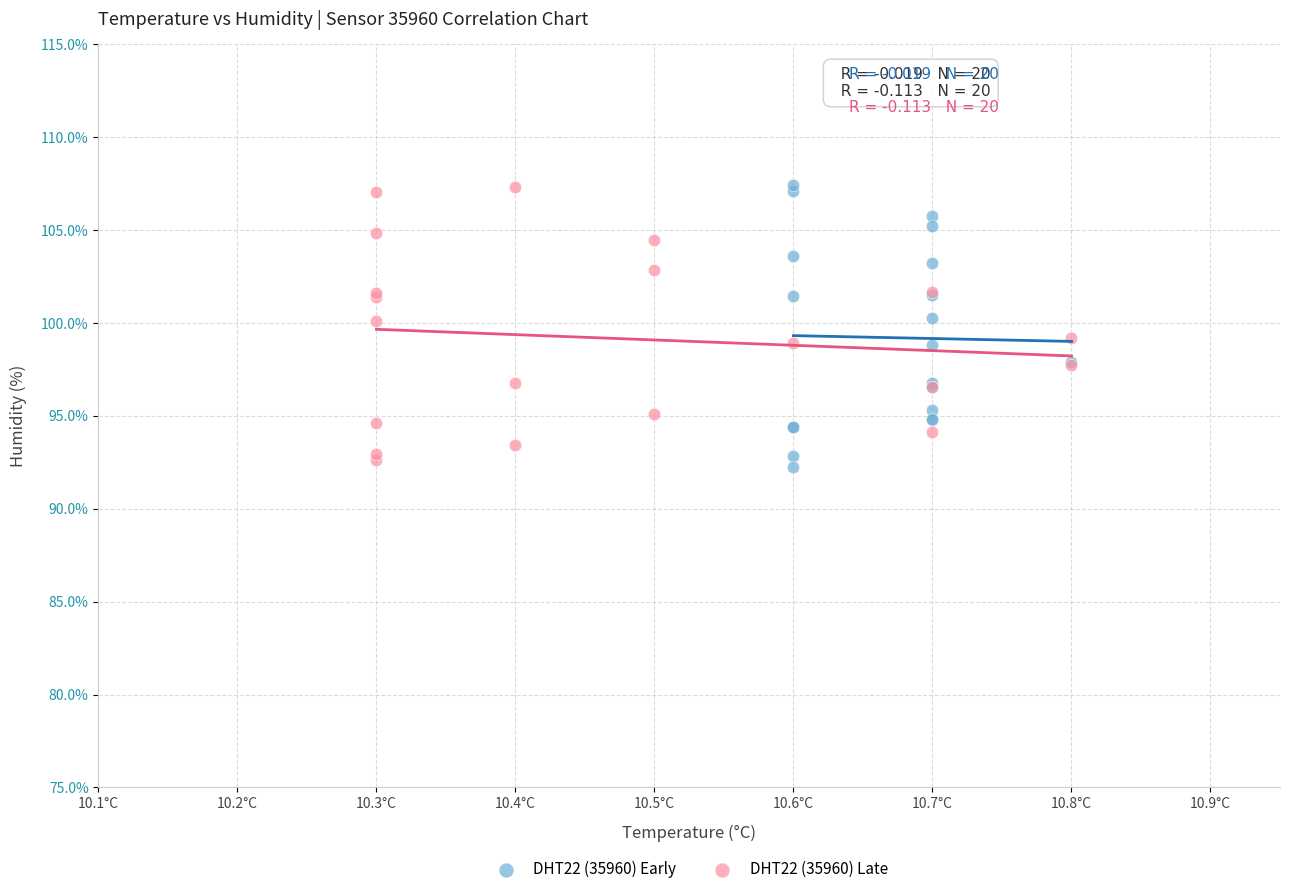

What are all the series names shown in the legend?

DHT22 (35960) Early, DHT22 (35960) Late